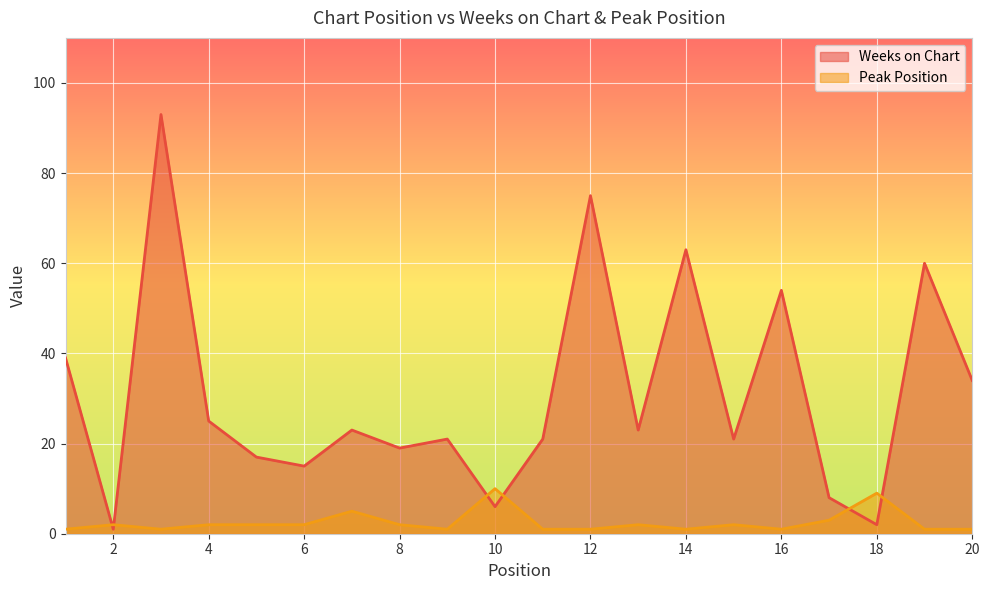

Where is the first local minimum for Weeks on Chart?

2